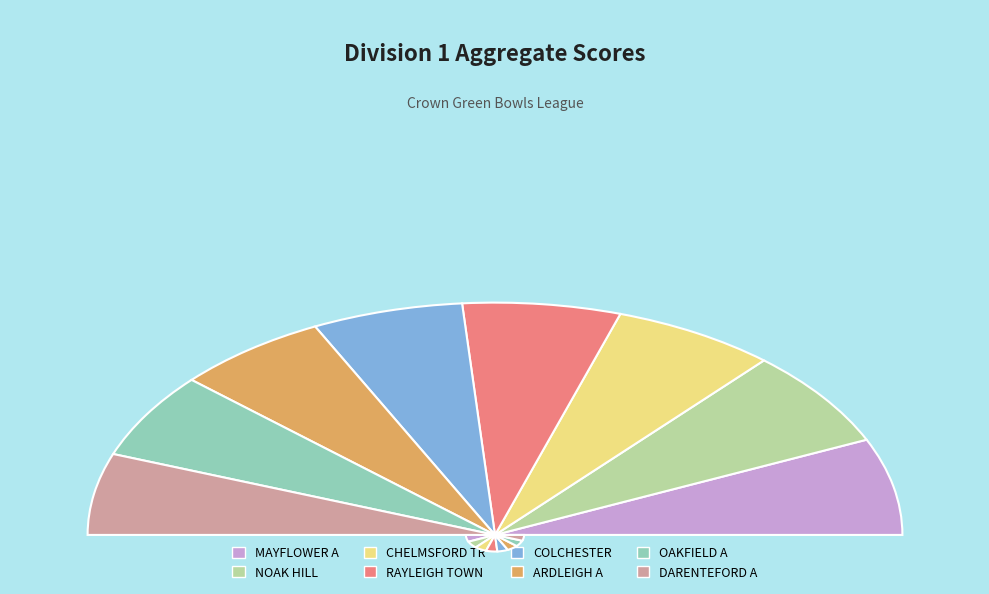

Rank the categories by value from highest to lowest.

NOAK HILL, MAYFLOWER A, CHELMSFORD TR, RAYLEIGH TOWN, ARDLEIGH A, COLCHESTER, OAKFIELD A, DARENTEFORD A